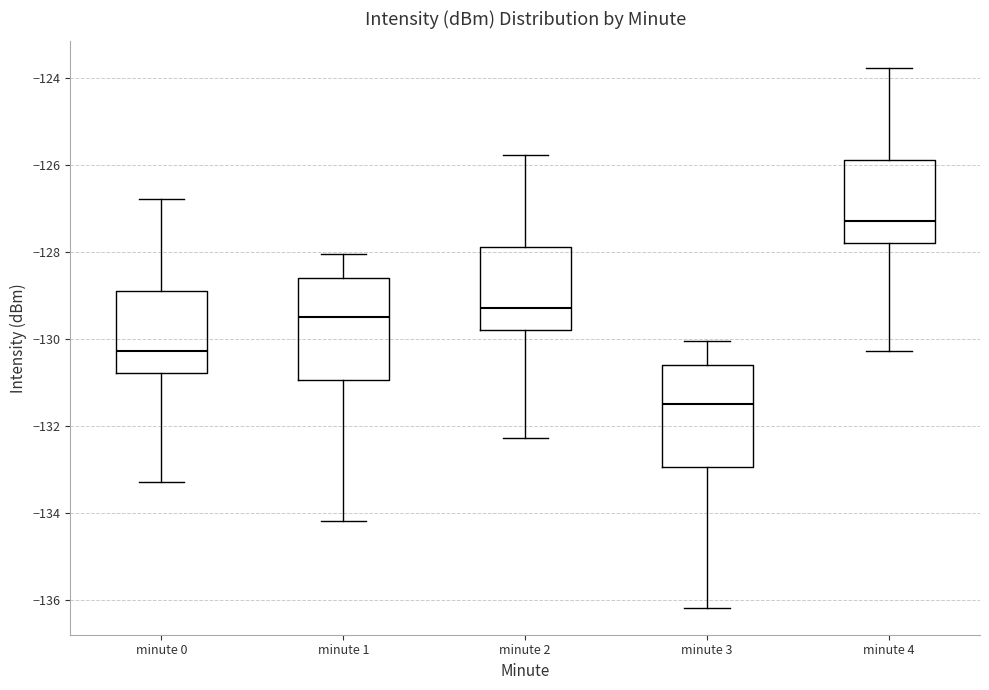

Where does the upper whisker of the box for minute 4 end on the y-axis? The values are not printed on the chart, so give them approximately, as read against the axis.

-123.8